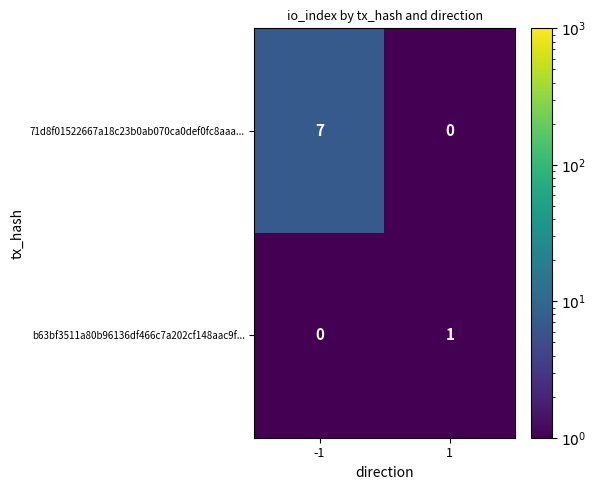

Between -1 and 1, which series saw the biggest shift?

71d8f01522667a18c23b0ab070ca0def0fc8aaa...